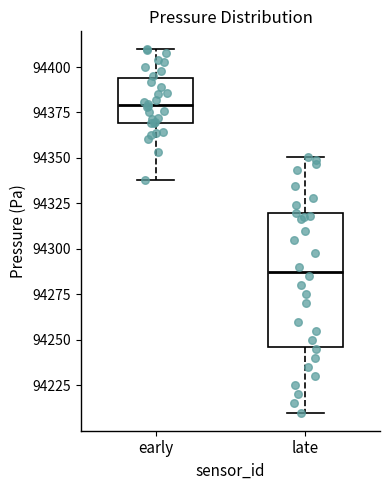

Reading left to right, transcribe this box plot: for each box, give where its median line is, the range the box spans, and where its two whiskers end, as read against the y-axis. The values are not printed on the chart, so give them approximately, as read against the axis.

early: median 94380, box 94370 to 94395, whiskers 94340 to 94410
late: median 94290, box 94245 to 94320, whiskers 94210 to 94350